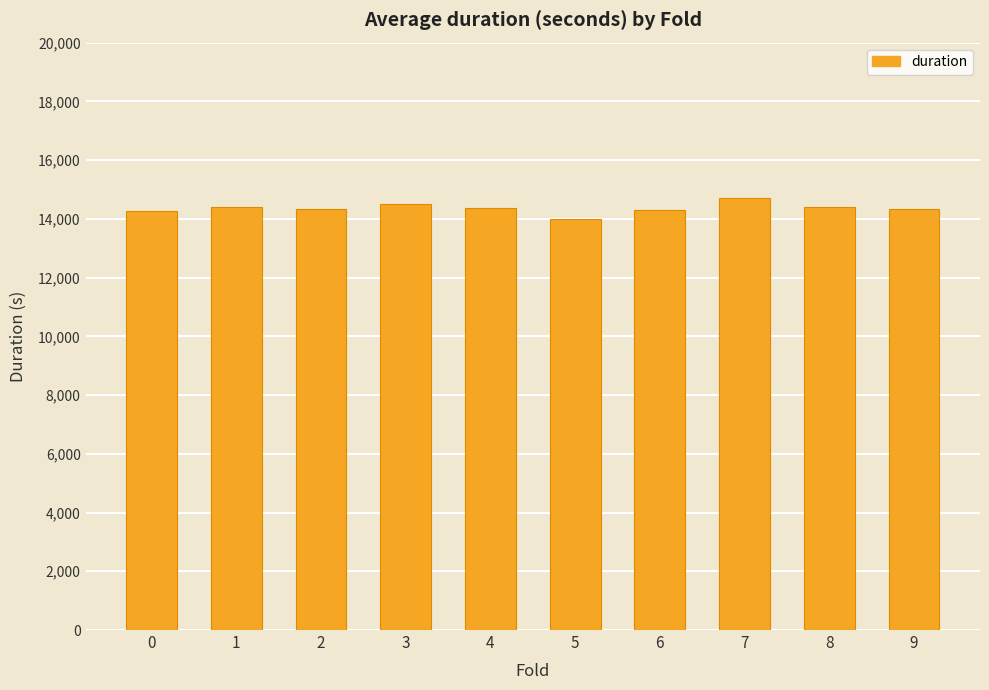

How many data points does each series have?

10